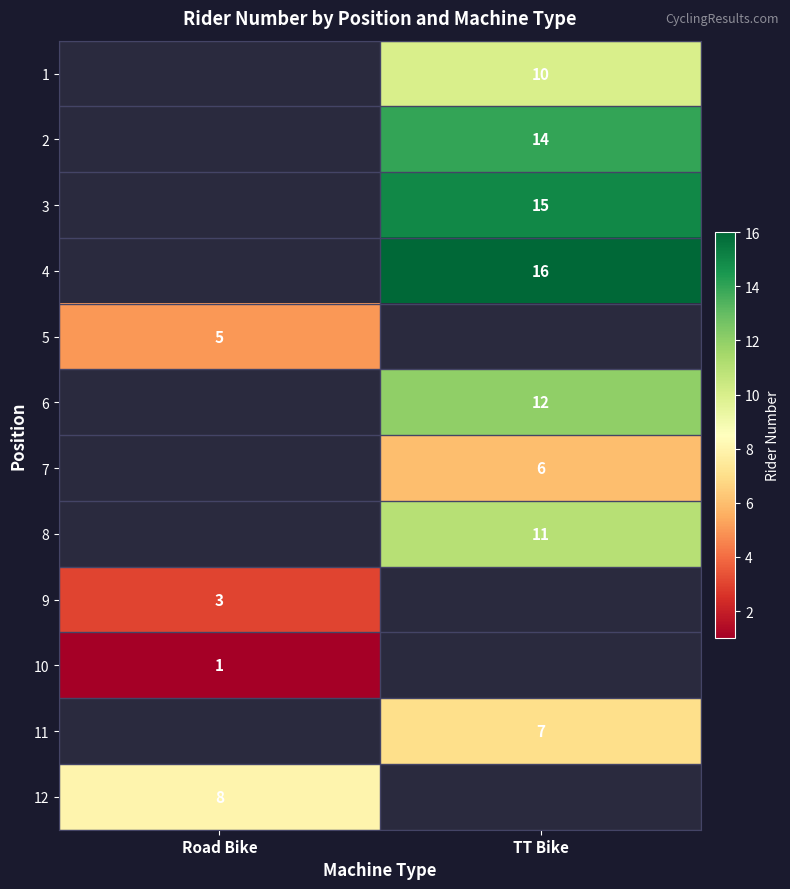

True or false: 5 has a value of 7 at Road Bike.

False